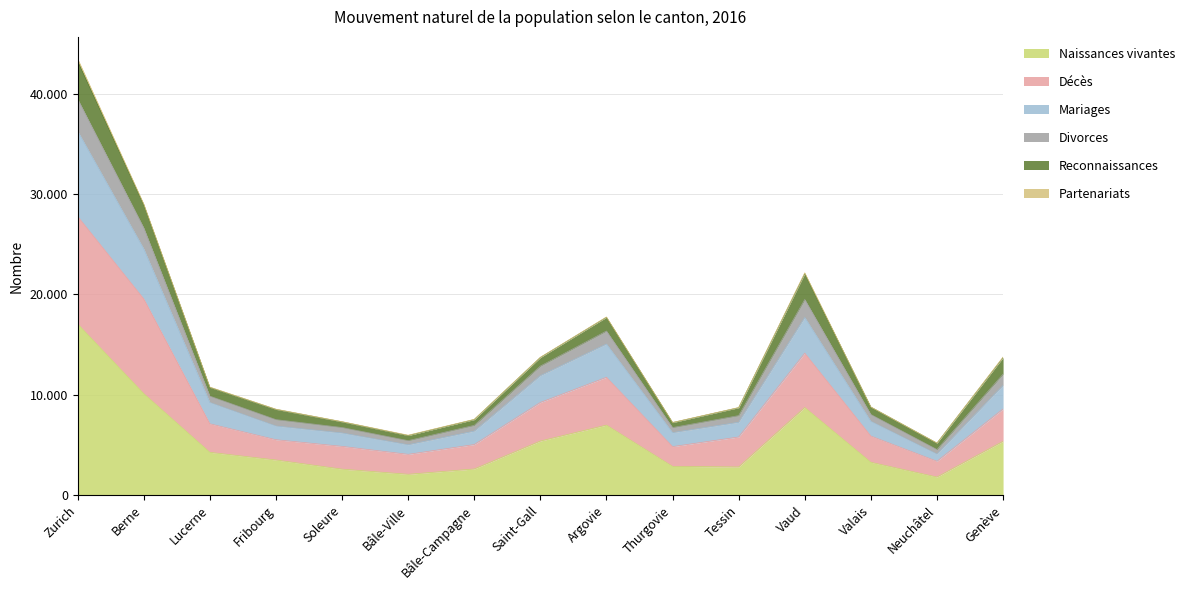

Does the chart display data point markers on the line(s)?

No